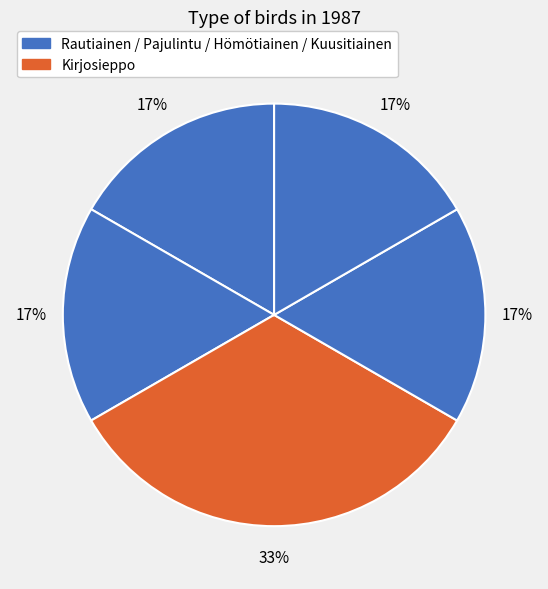

How many segments does this pie chart have?

5